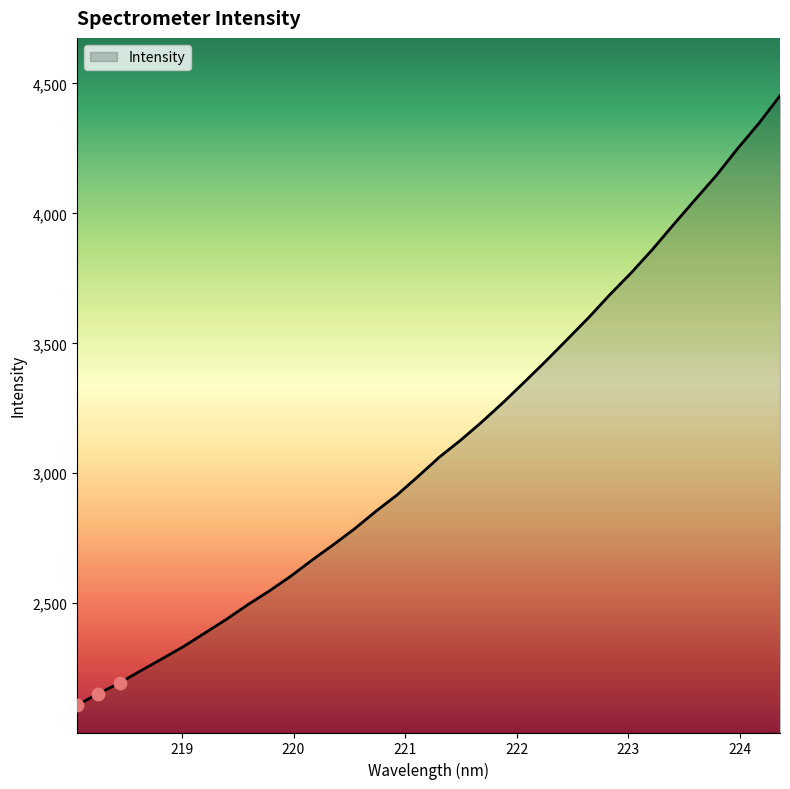

What is the smallest value displayed?

2107.6